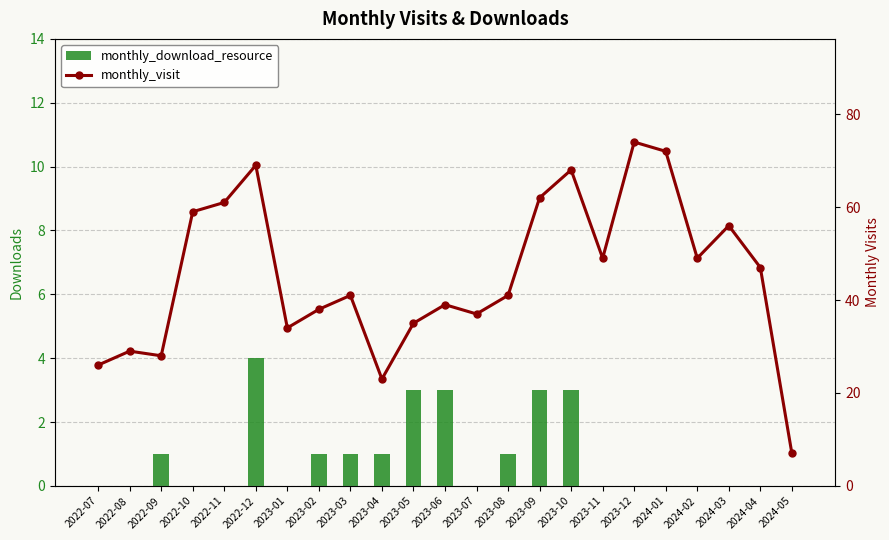

How many bars are there in each group?

2